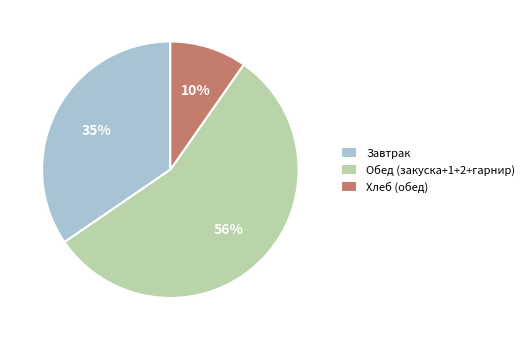

Which category accounts for the majority?

Обед (закуска+1+2+гарнир)